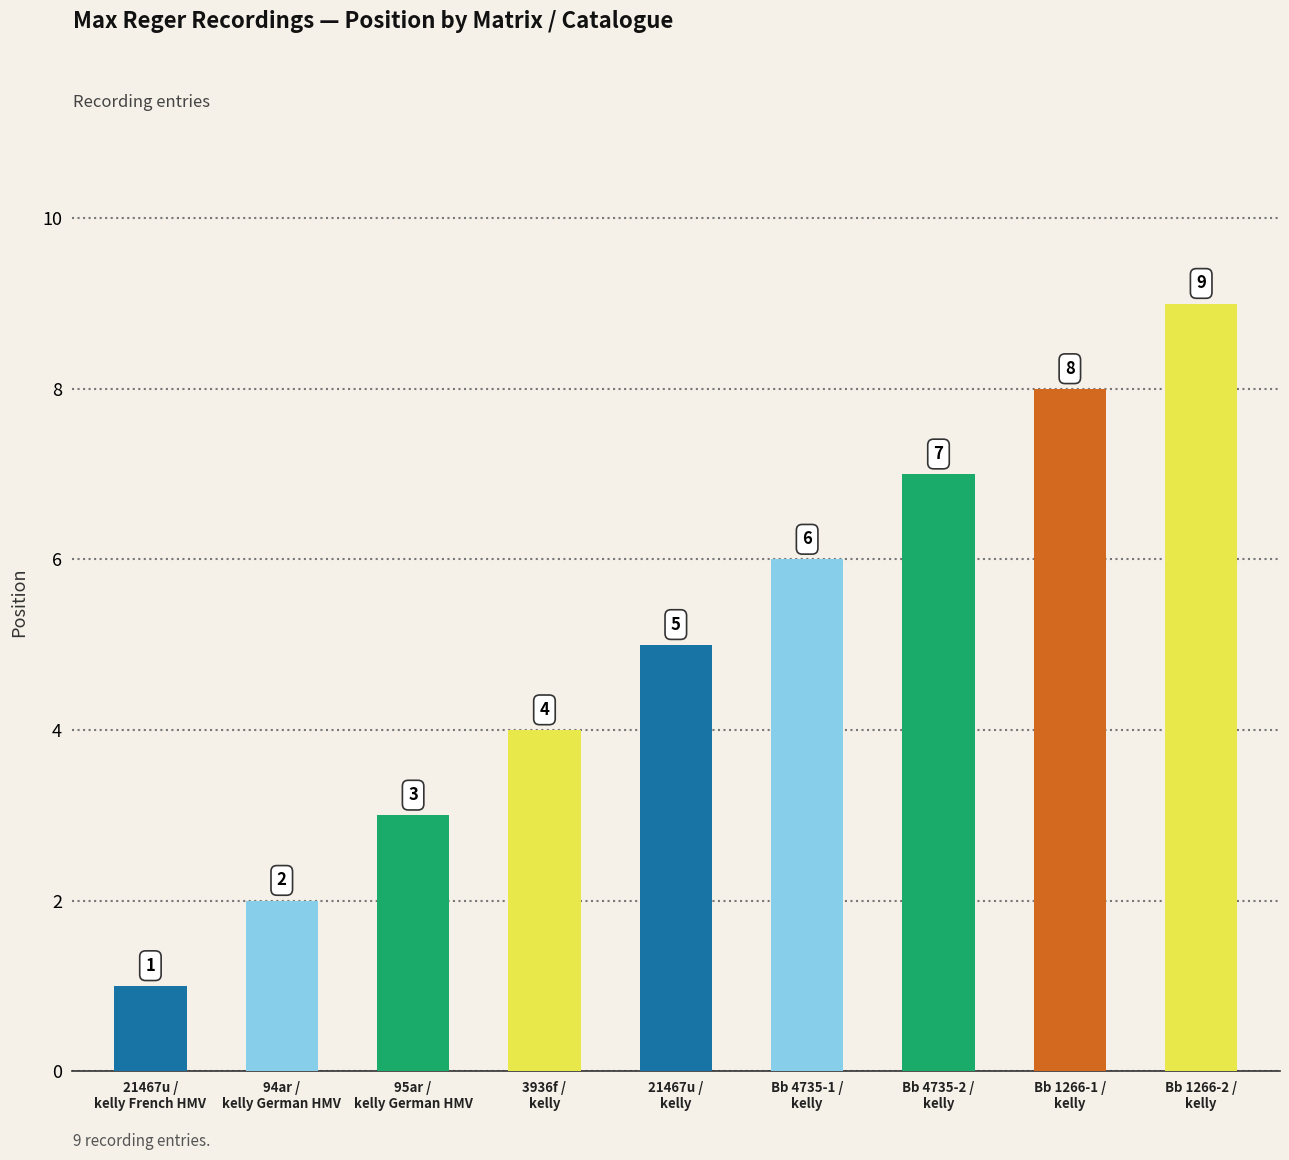

How many data points does each series have?

9